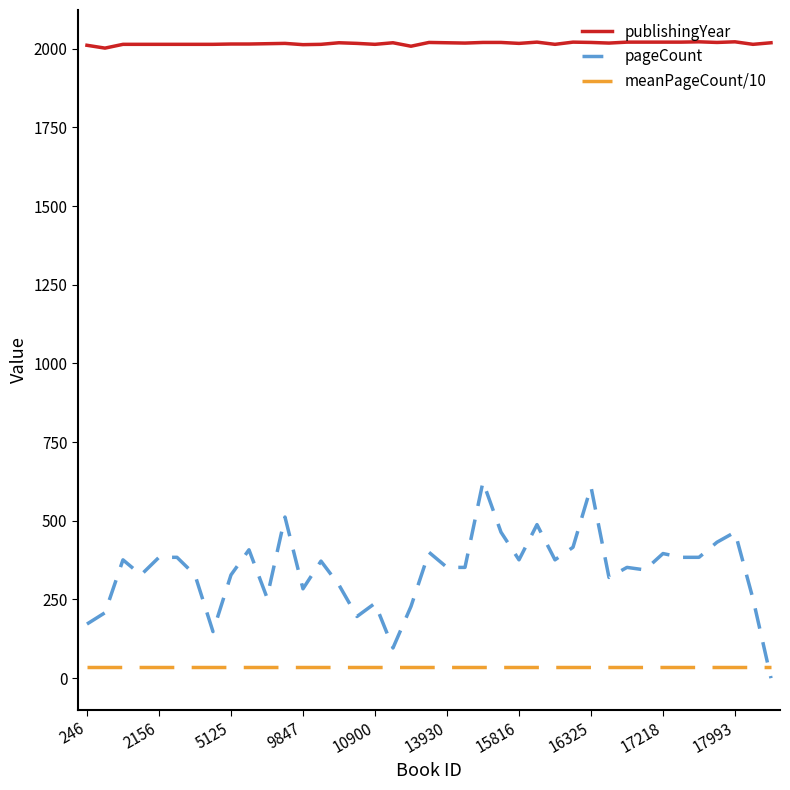

True or false: pageCount and publishingYear intersect in this chart.

False